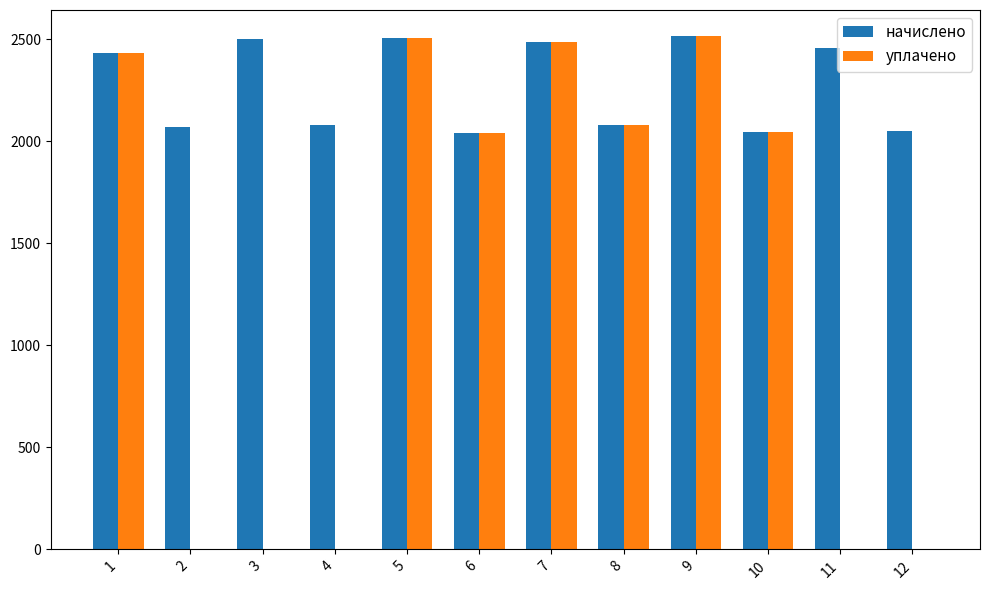

Which series has the largest total across all categories?

начислено